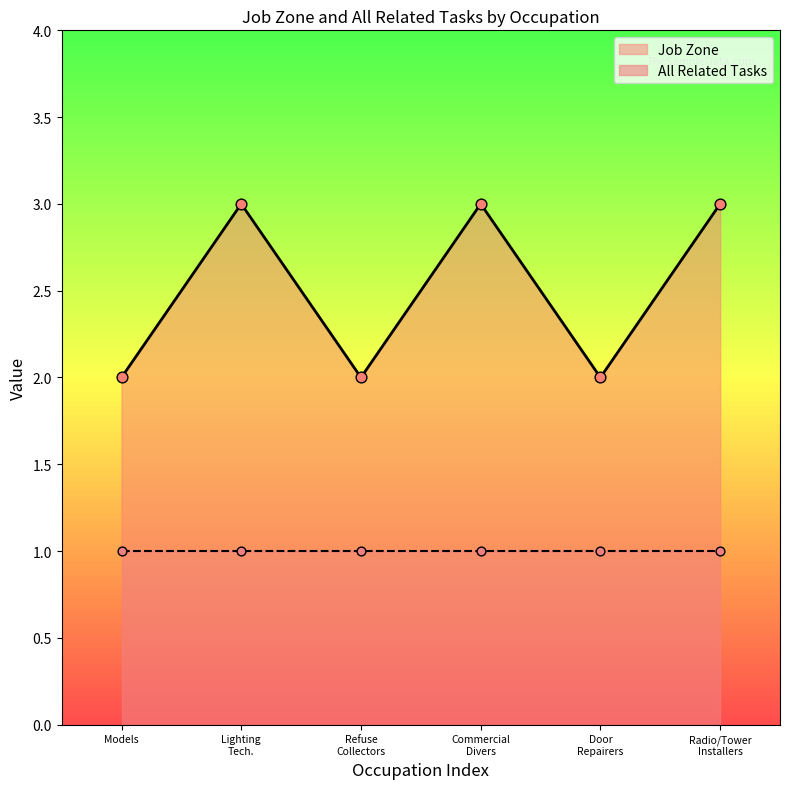

Between Commercial Divers and Refuse Collectors, which is larger?

Commercial Divers